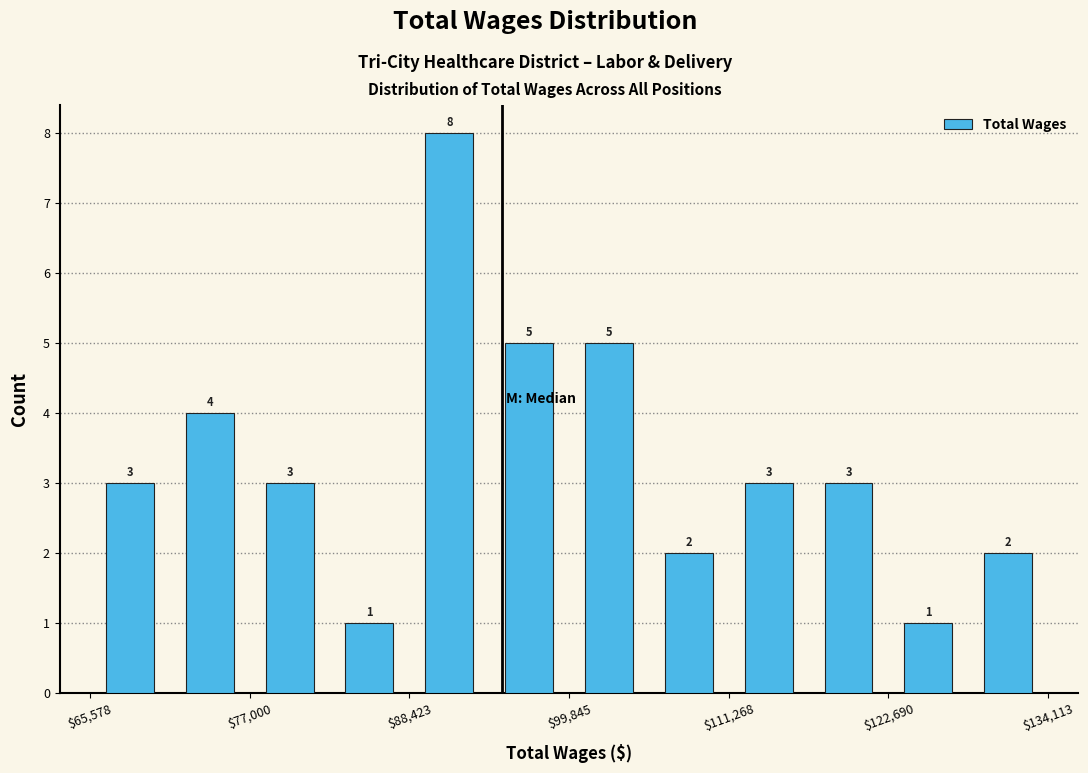

Around what value on the x-axis is the tallest bar? Give the approximate position of its centre, as read against the axis.

92000